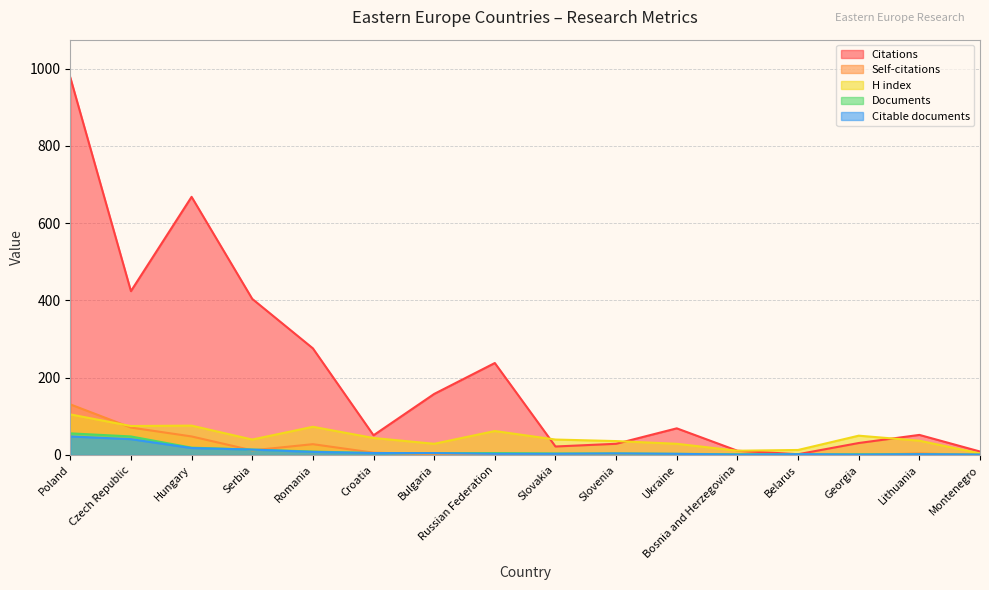

True or false: Citations and Citable documents intersect in this chart.

False